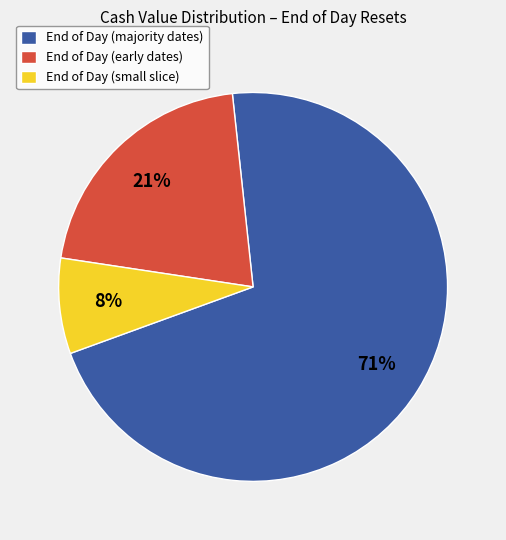

What is the largest slice in the pie chart?

End of Day (majority dates)